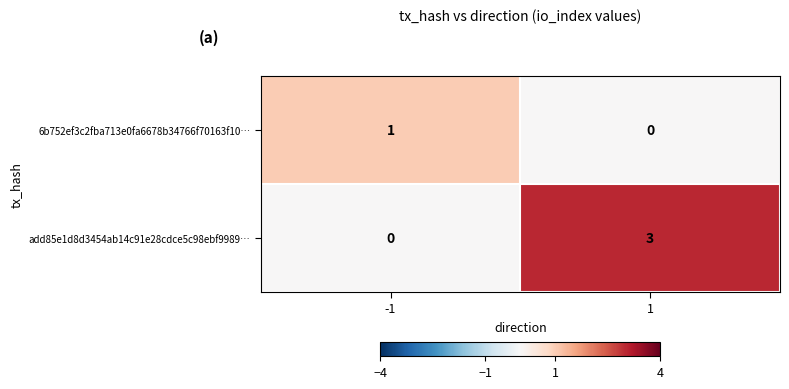

The value of 6b752ef3c2fba713e0fa6678b34766f70163f10… at -1 is 1. True or false?

True